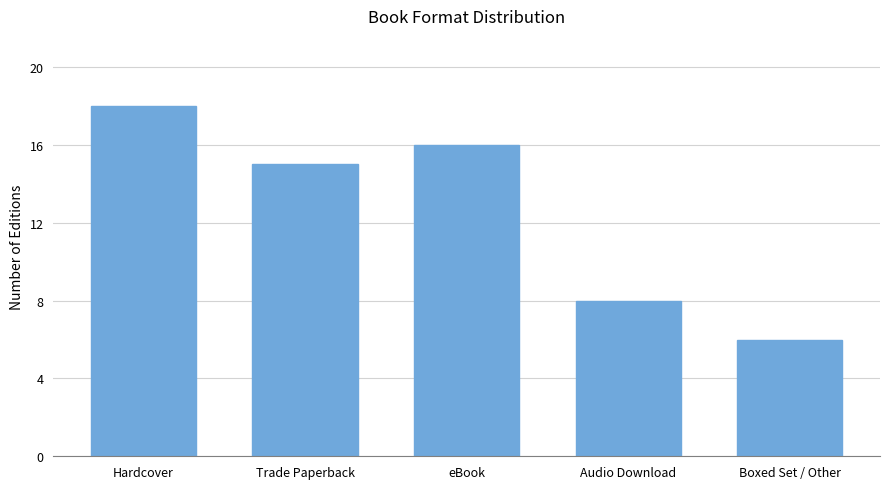

Reading left to right, list all the values displayed in this chart.

18	15	16	8	6